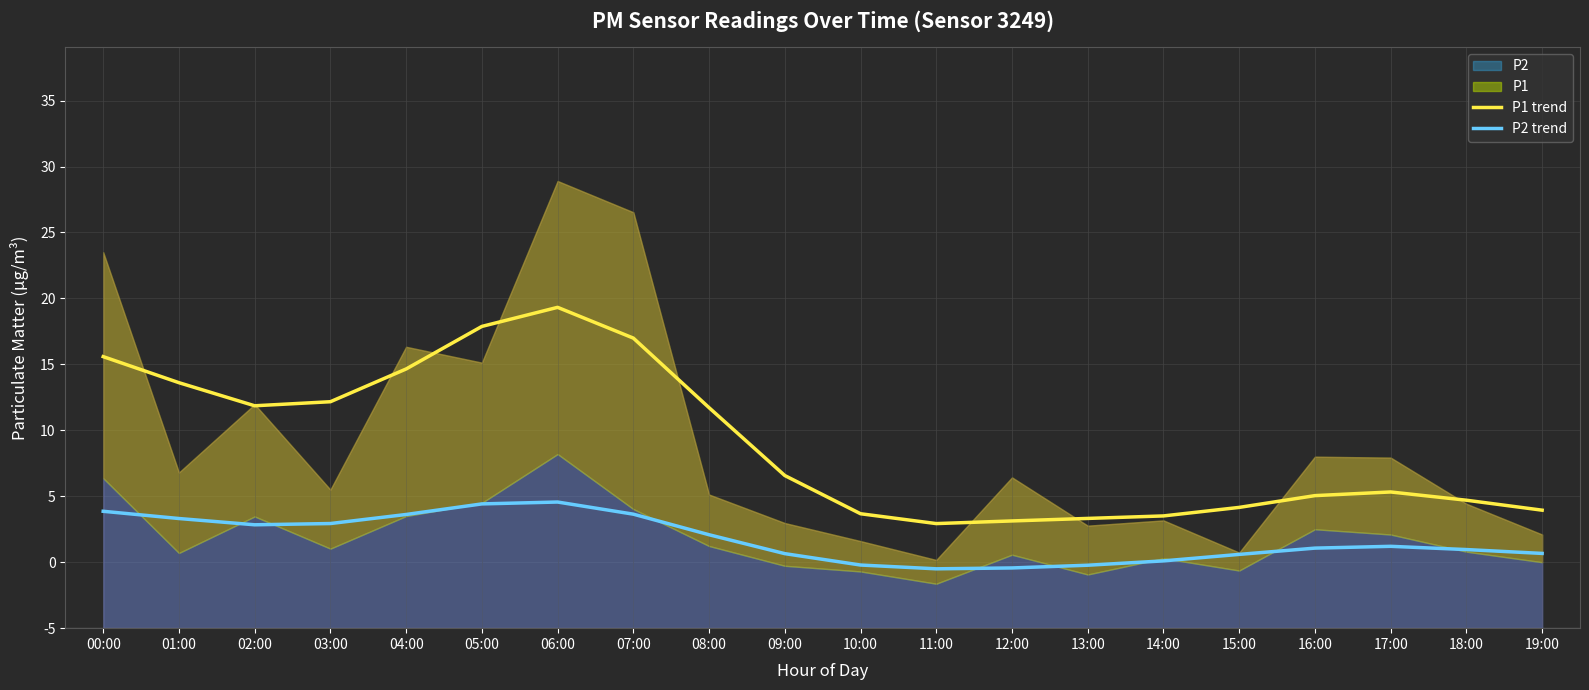

What is the difference between the maximum and minimum values in the P2 trend series?

5.1